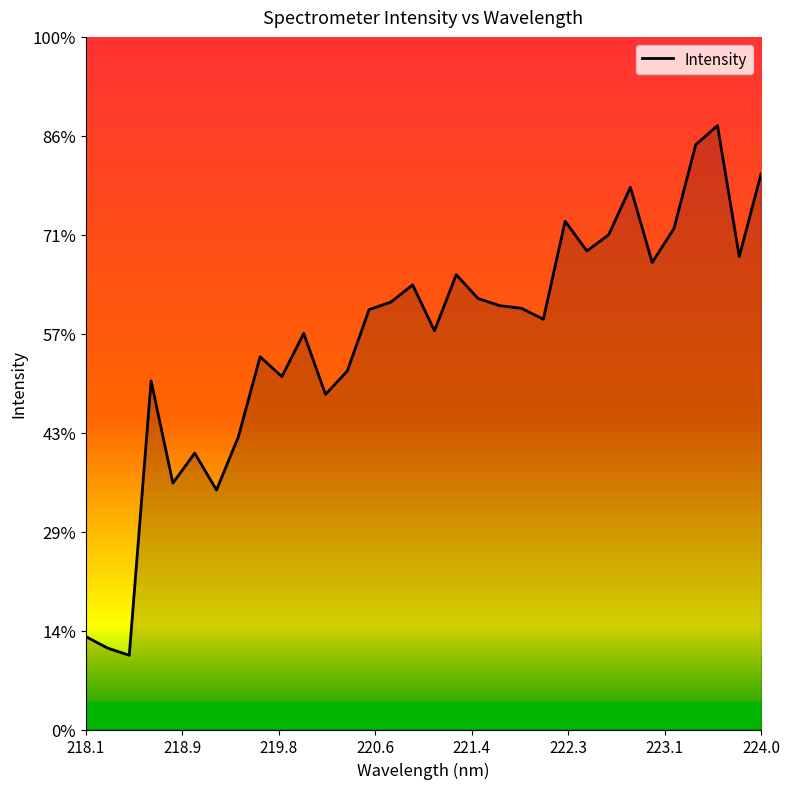

Is this an area chart (filled region under the line)?

Yes